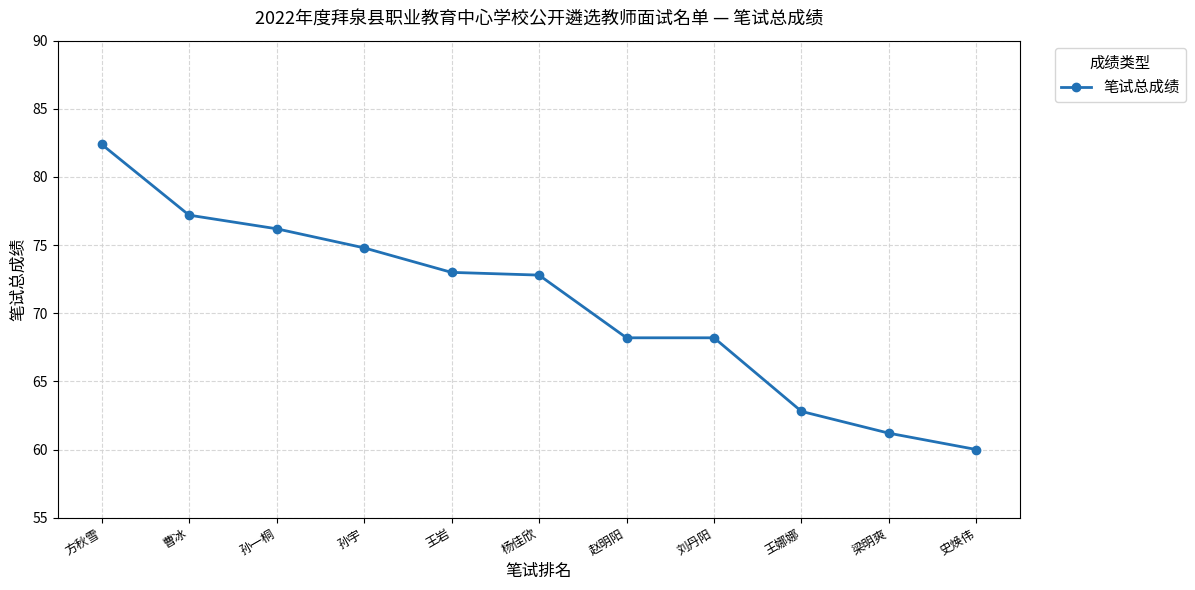

Count the number of categories in the chart.

11